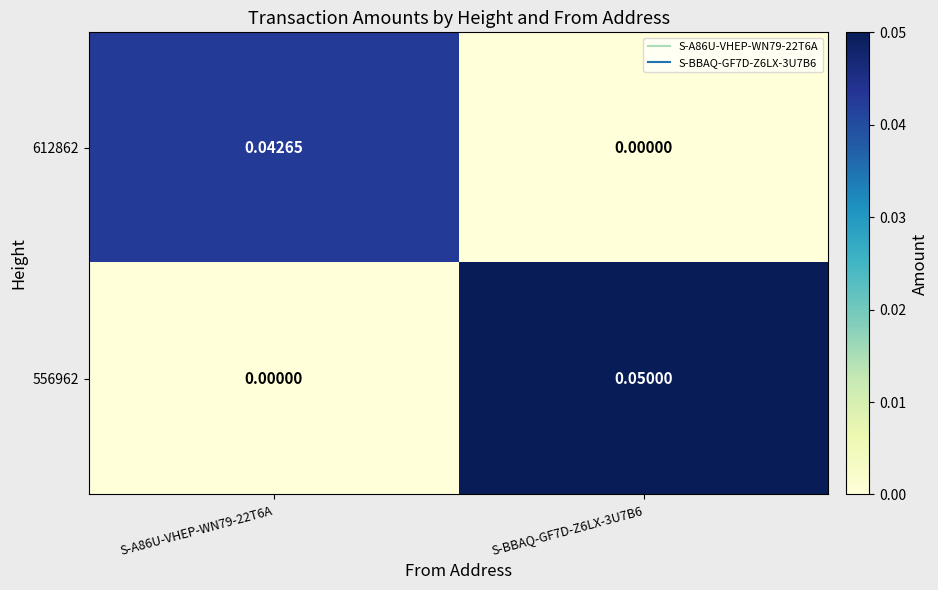

Is the value of 612862 at S-A86U-VHEP-WN79-22T6A greater than the value of 556962 at S-A86U-VHEP-WN79-22T6A?

Yes